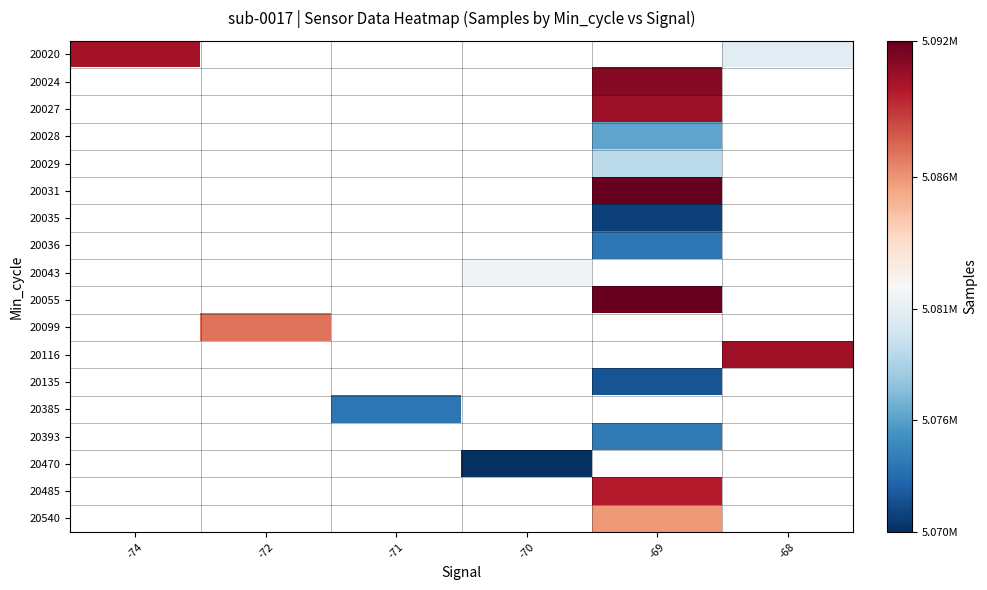

Which has a higher value, -70 or -72?

-72